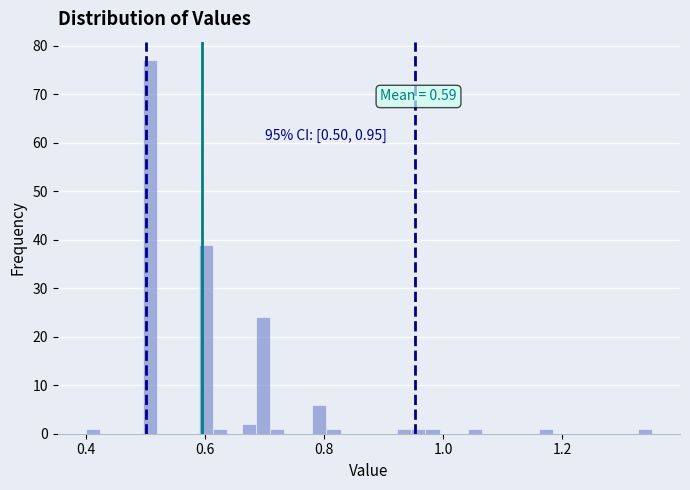

Around what value on the x-axis is the tallest bar? Give the approximate position of its centre, as read against the axis.

0.50